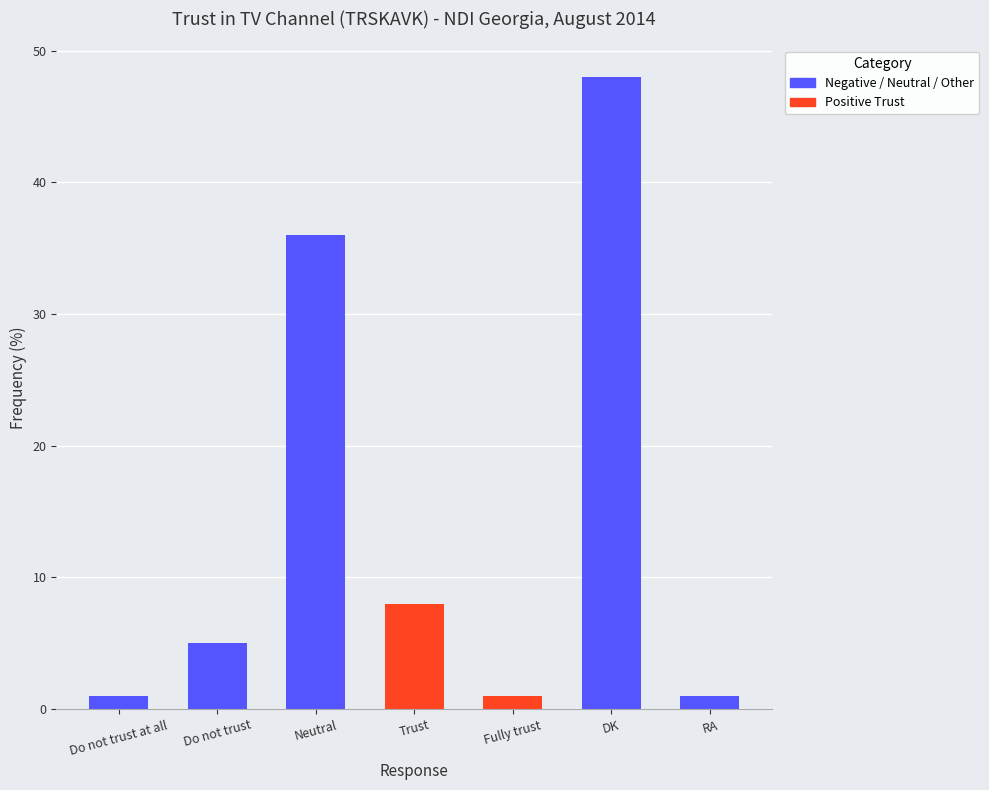

How many data points are above 5?

3